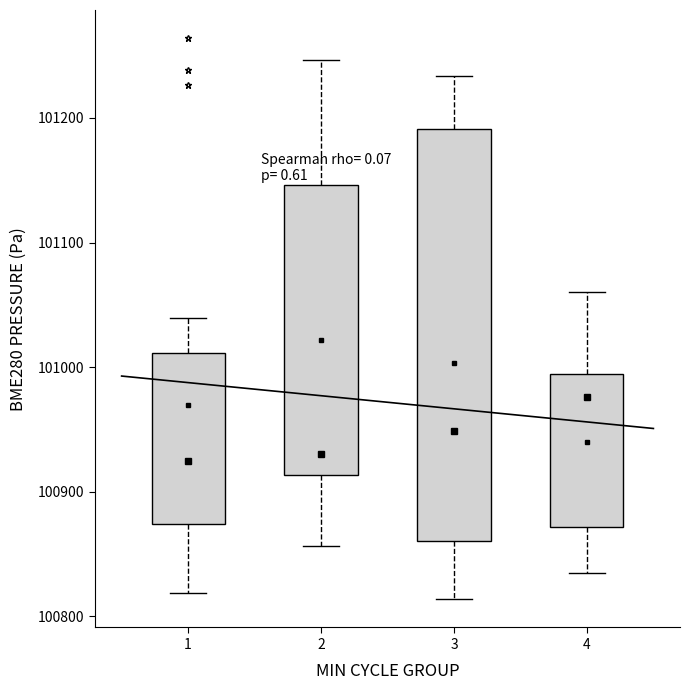

Which box is the tallest, from its lower edge to its upper edge?

3